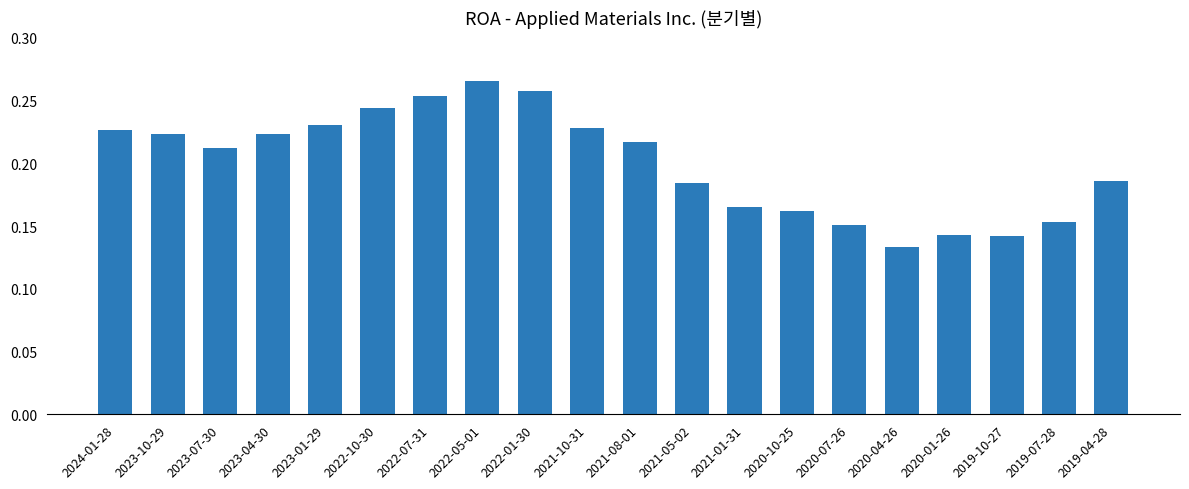

The value at 2023-10-29 is 0.4. True or false?

False